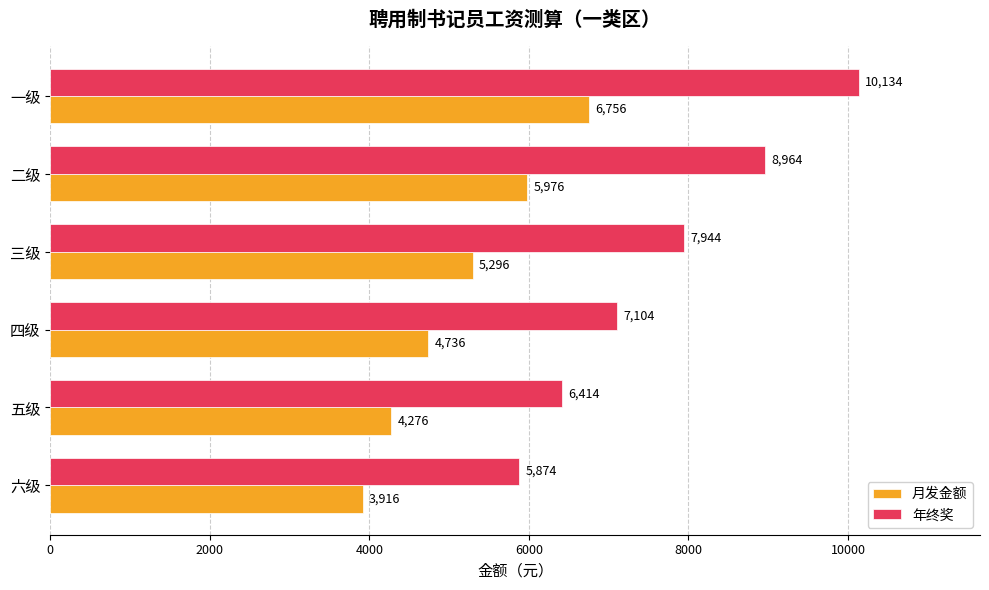

At which label is 年终奖 closest to 8004?

三级